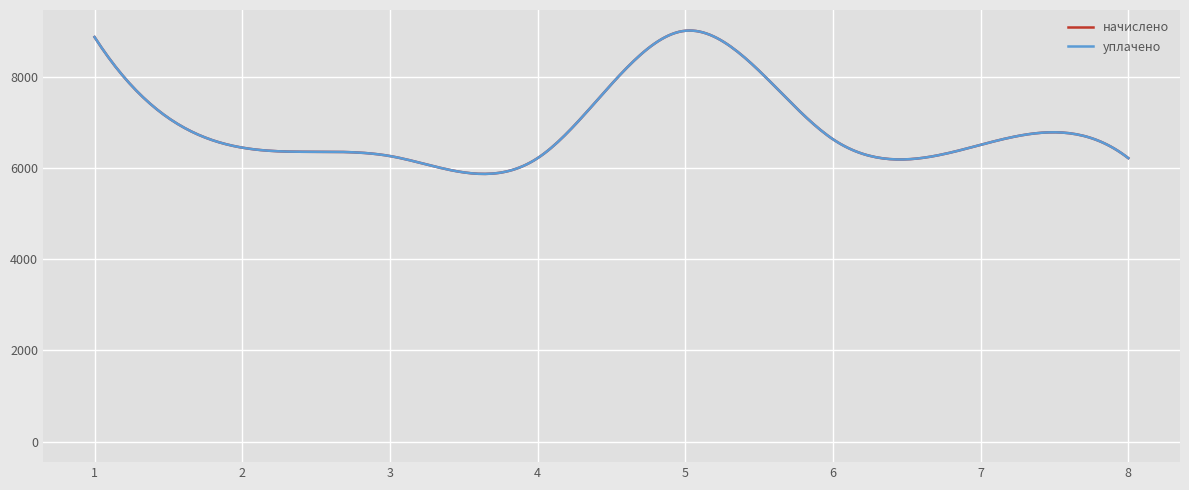

Reading left to right, what are all the values shown in this chart?

начислено: 1=8878.1	2=6451.2	3=6266.9	4=6220.8	5=9016.3	6=6635.5	7=6512.6	8=6220.8
уплачено: 1=8878.2	2=6451.2	3=6266.9	4=6220.8	5=9016.3	6=6635.5	7=6512.6	8=6220.8